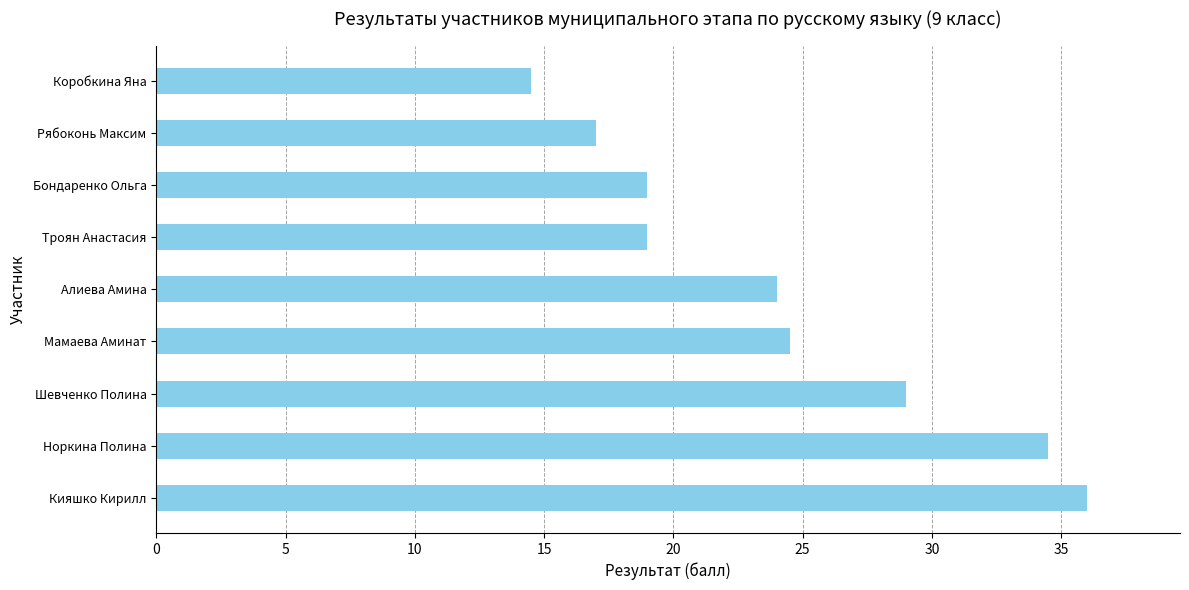

Does the chart contain stacked bars?

No